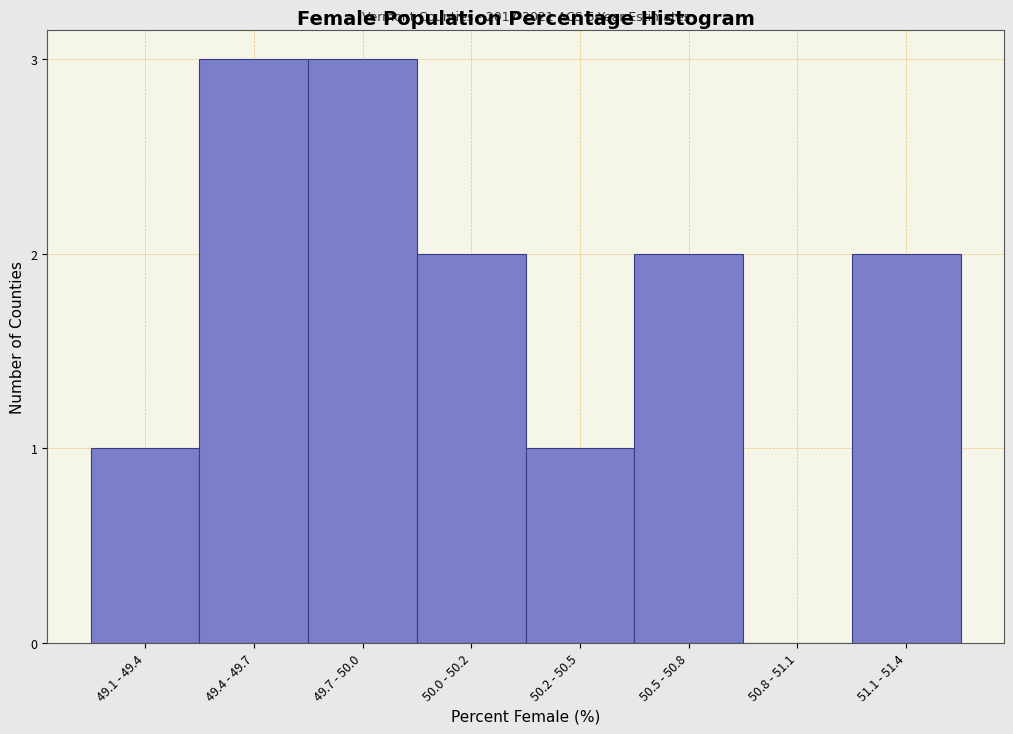

The value at 50.5 - 50.8 is 1. True or false?

False